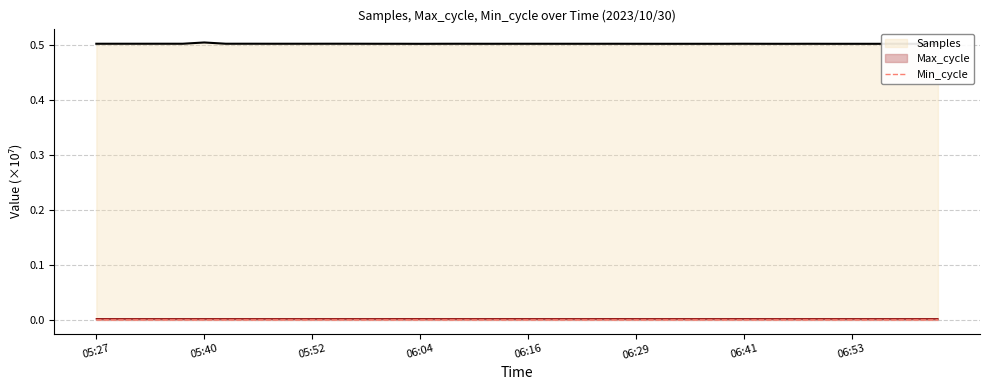

What is the highest value of the Samples series?

0.5